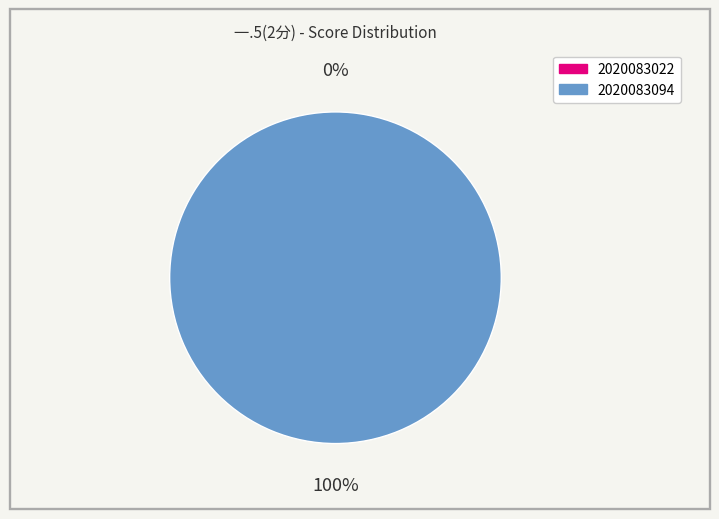

The 2020083022 slice represents 8% of the pie. True or false?

False